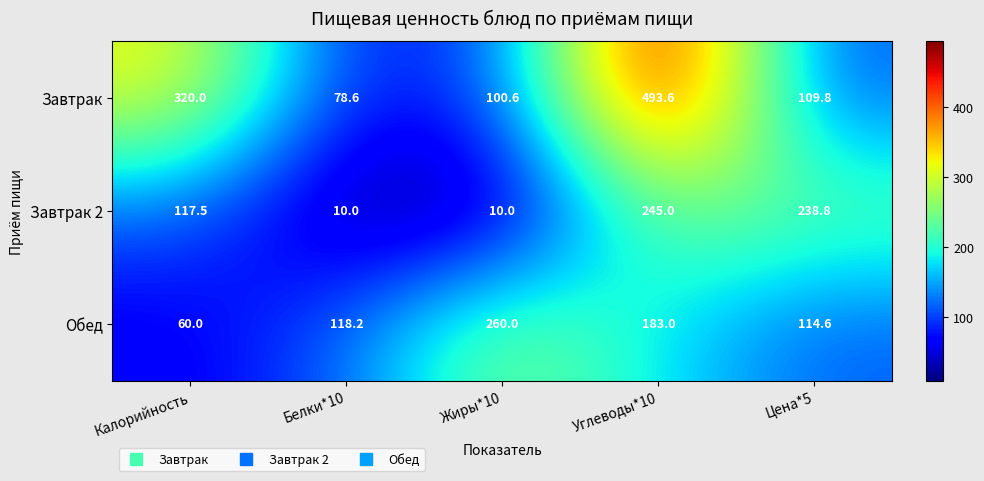

Reading left to right, what are all the values shown in this chart?

Завтрак: Калорийность=320.0	Белки*10=78.6	Жиры*10=100.6	Углеводы*10=493.6	Цена*5=109.8
Завтрак 2: Калорийность=117.5	Белки*10=10.0	Жиры*10=10.0	Углеводы*10=245.0	Цена*5=238.8
Обед: Калорийность=60.0	Белки*10=118.2	Жиры*10=260.0	Углеводы*10=183.0	Цена*5=114.6